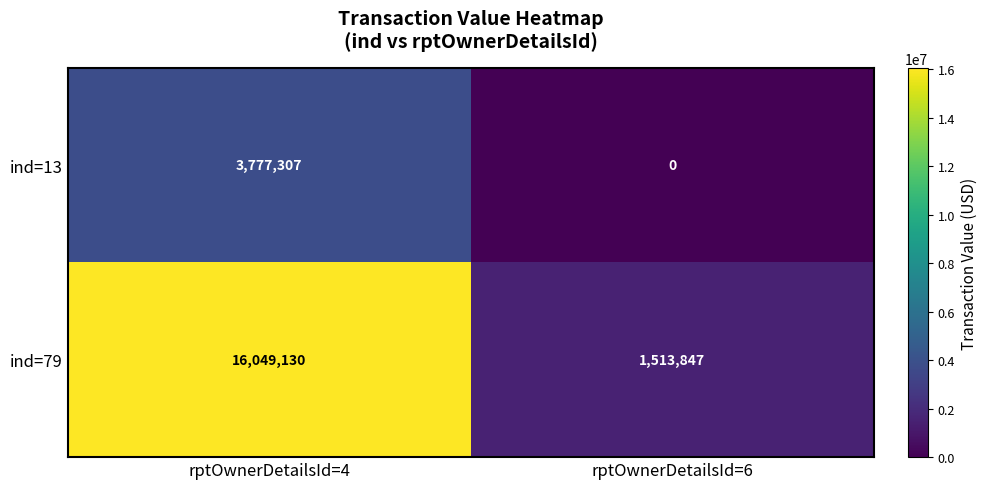

Which label corresponds to the smallest value in the chart?

rptOwnerDetailsId=6